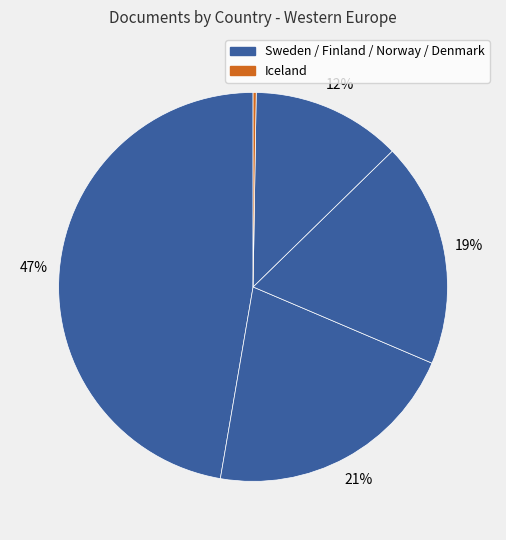

What is the largest slice in the pie chart?

Sweden